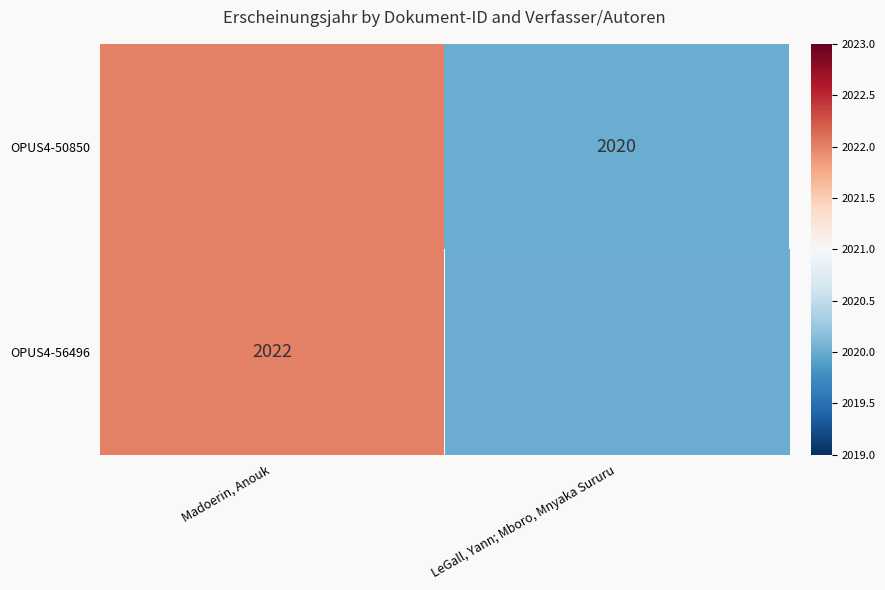

At which category is the sum across all series the highest?

Madoerin, Anouk